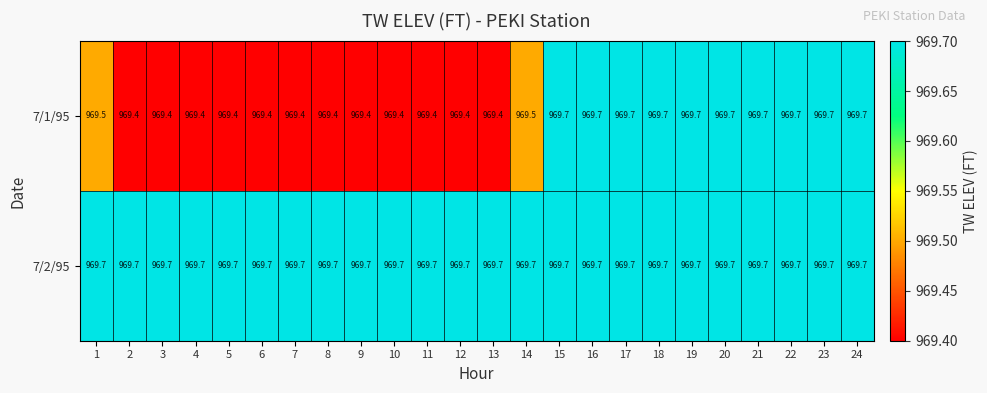

What is the greatest value displayed?

969.7